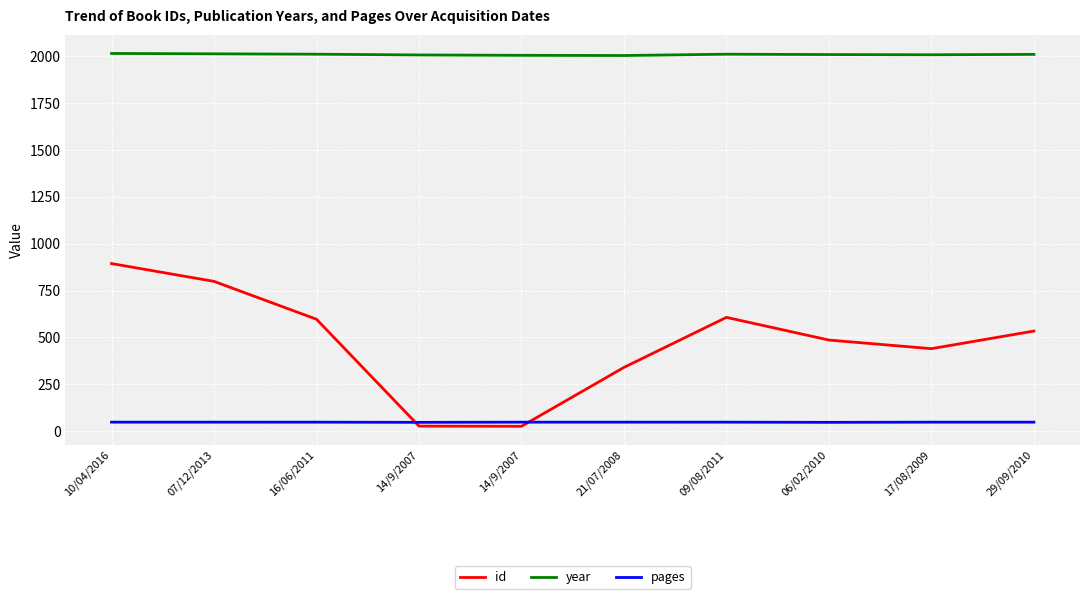

What are all the series names shown in the legend?

id, year, pages